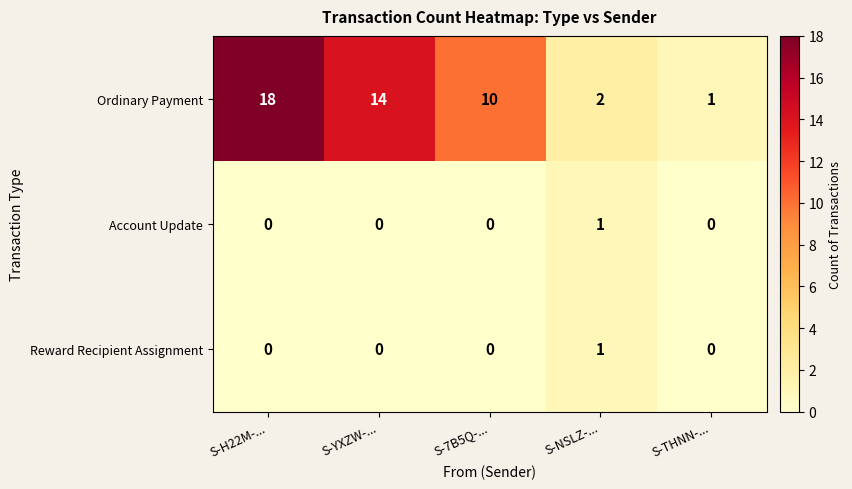

What is the sum of all Ordinary Payment values?

45